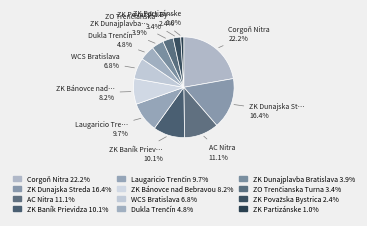

To the nearest percent, what portion does ZK Partizánske represent?

1%